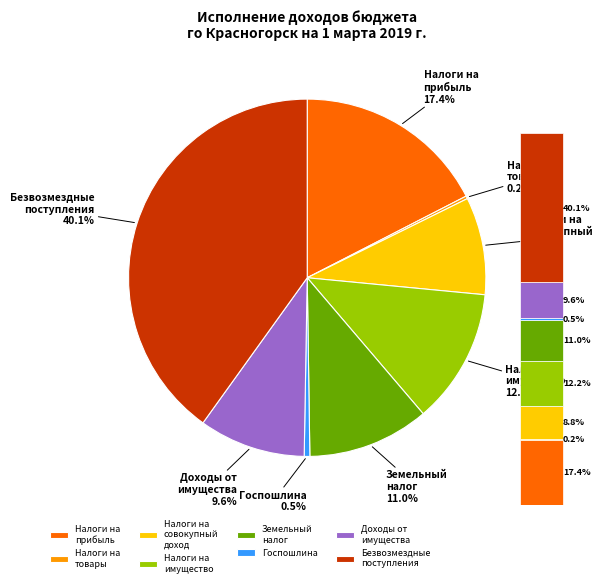

To the nearest percent, what portion does НАЛОГИ НА СОВОКУПНЫЙ ДОХОД represent?

9%